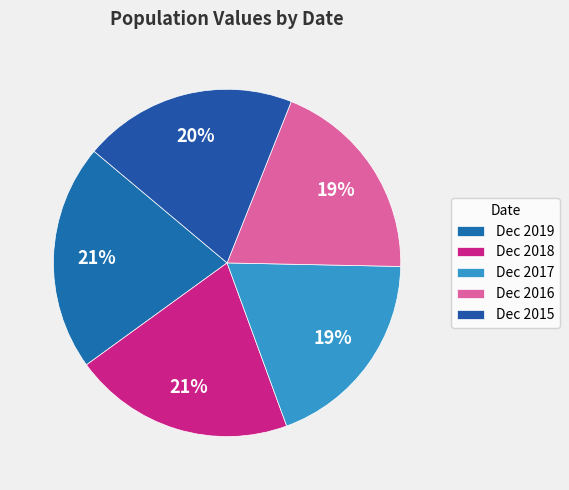

Do Dec 2015 and Dec 2018 together represent more than half of the pie?

No